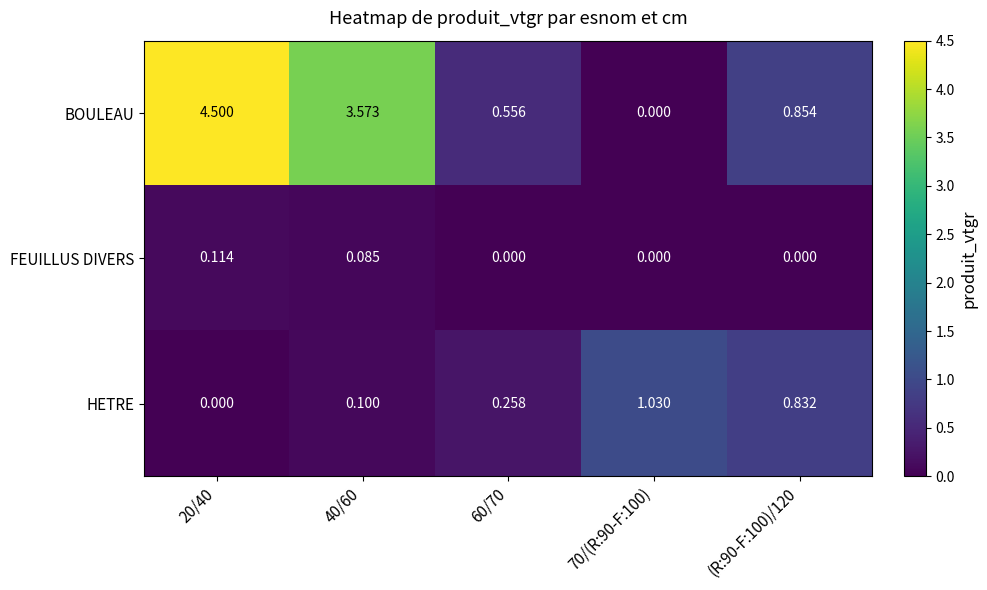

Is the value of HETRE at 70/(R:90-F:100) greater than the value of FEUILLUS DIVERS at (R:90-F:100)/120?

Yes